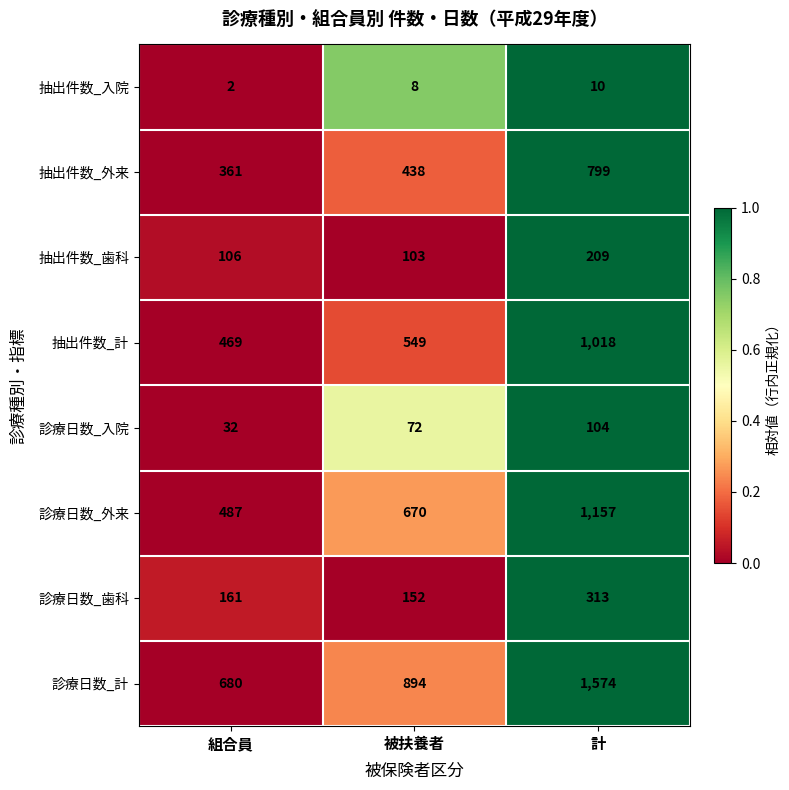

Is the value of 抽出件数_入院 at 被扶養者 greater than the value of 診療日数_歯科 at 組合員?

No